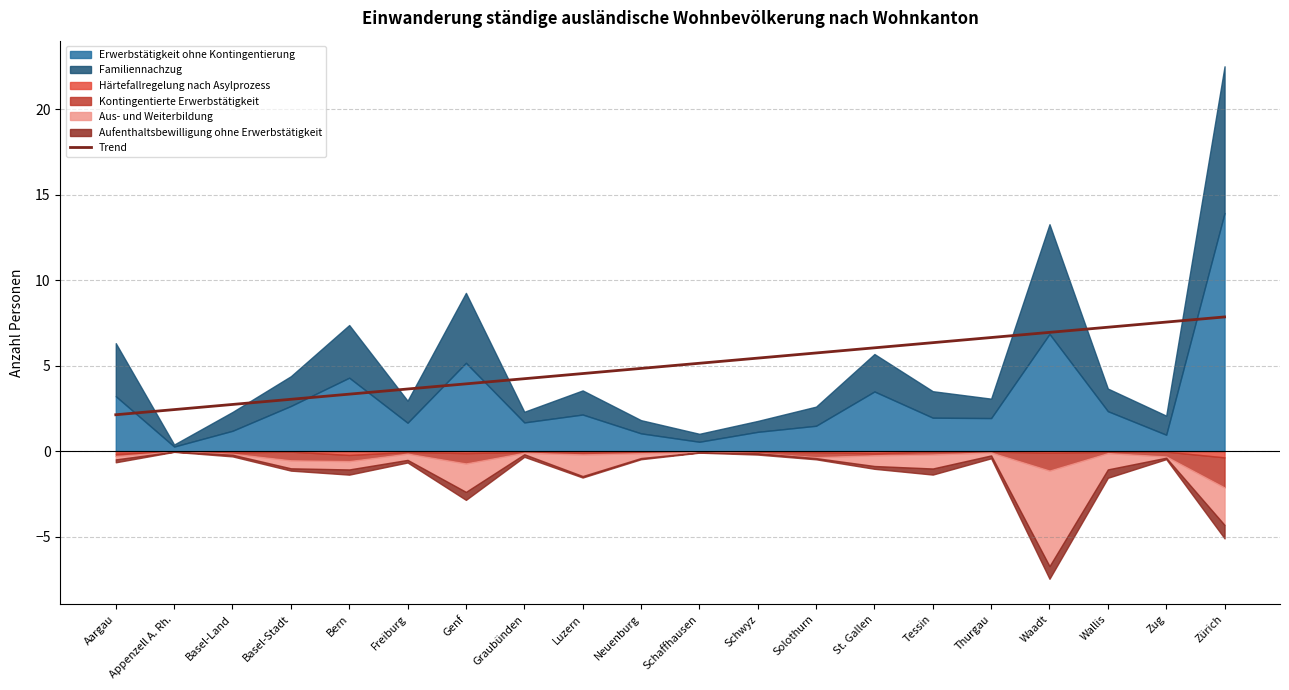

Is it true that the value at Thurgau is 6.7?

True